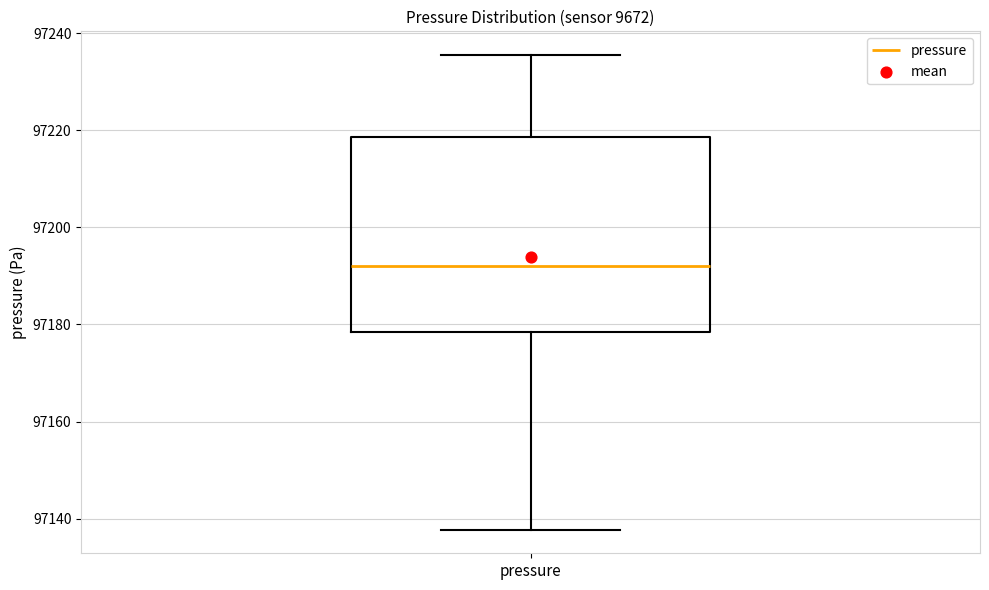

Where does the upper whisker of the box for pressure end on the y-axis? The values are not printed on the chart, so give them approximately, as read against the axis.

97236